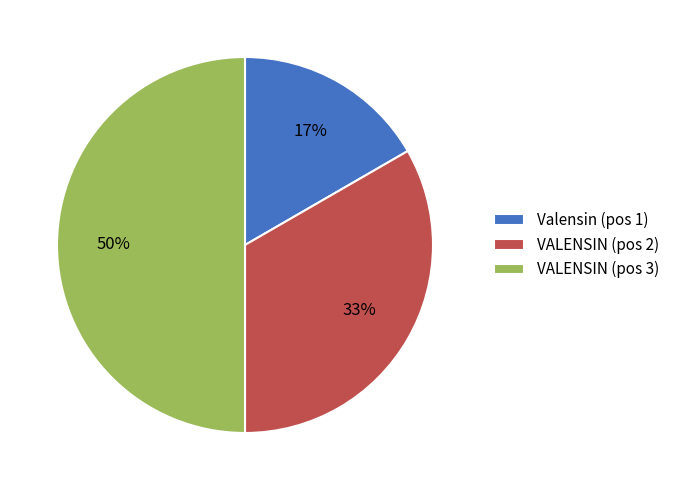

Count the number of slices in the pie.

3